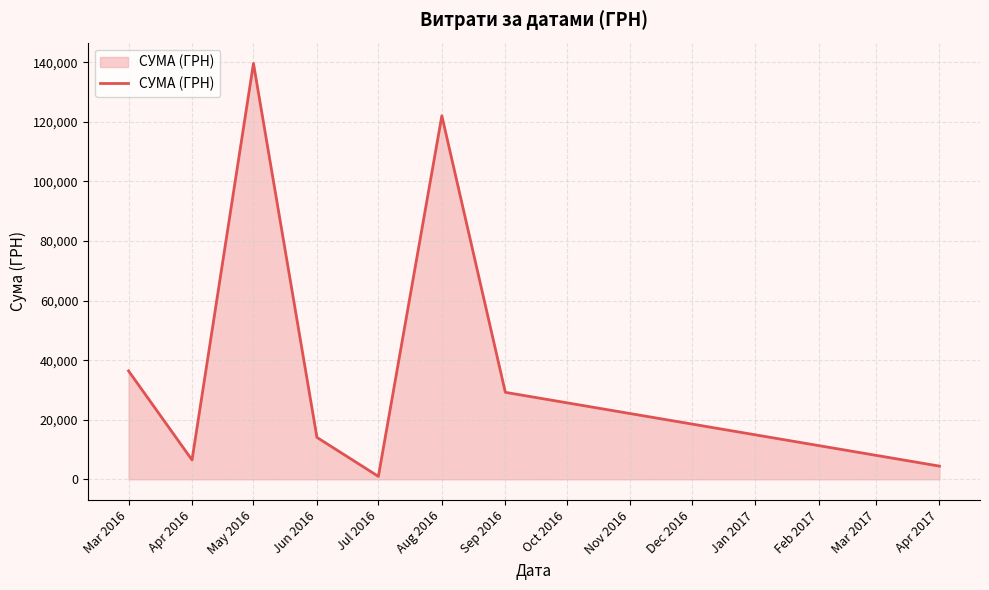

What is the ratio of the value at Jun 2016 to the value at Aug 2016?

0.1